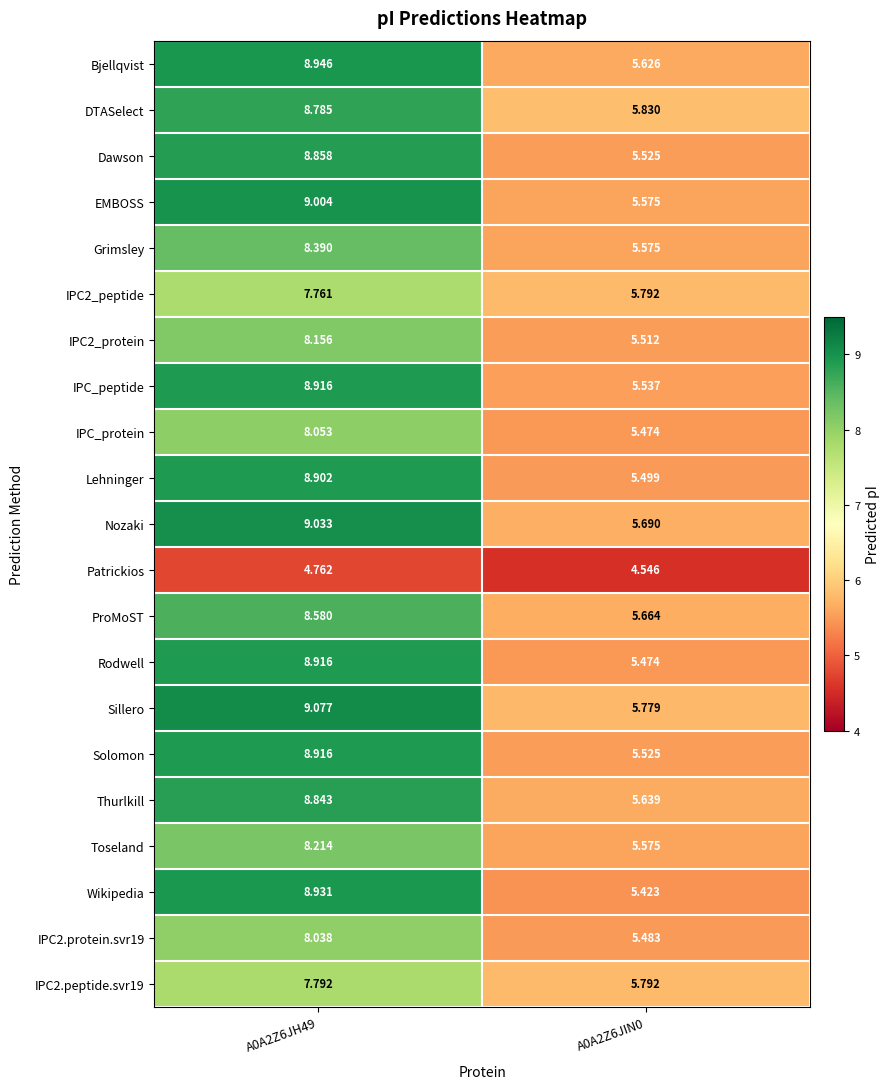

Which series changed the most between A0A2Z6JH49 and A0A2Z6JIN0?

Wikipedia